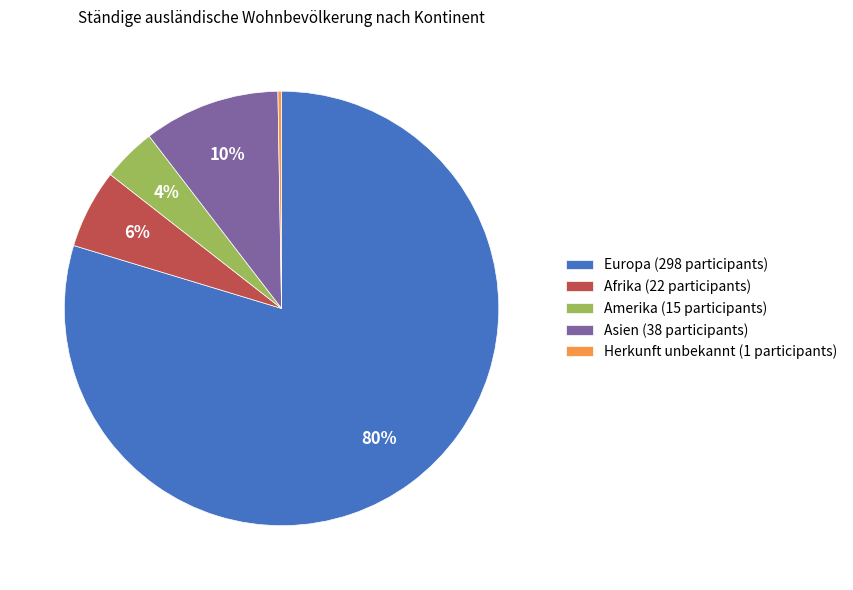

Is it true that Amerika (15 participants) is 4% of the pie?

True